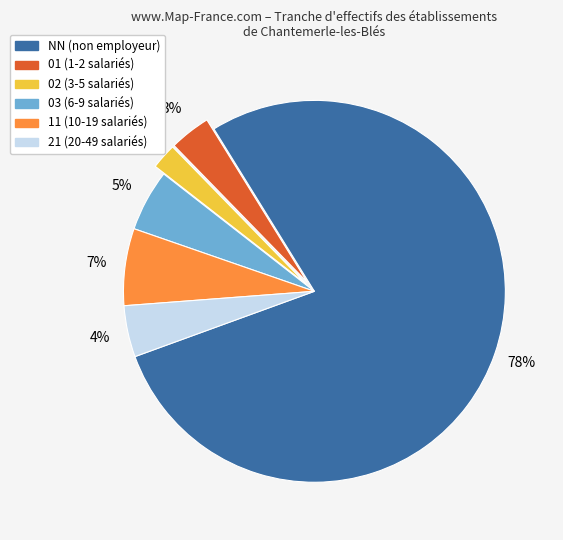

Which category has the smallest portion of the pie?

02